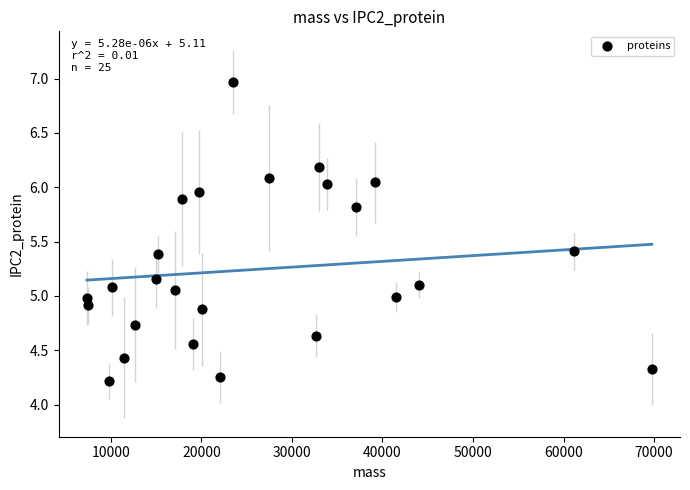

What is the range of X values (max minus min)?

62392.2